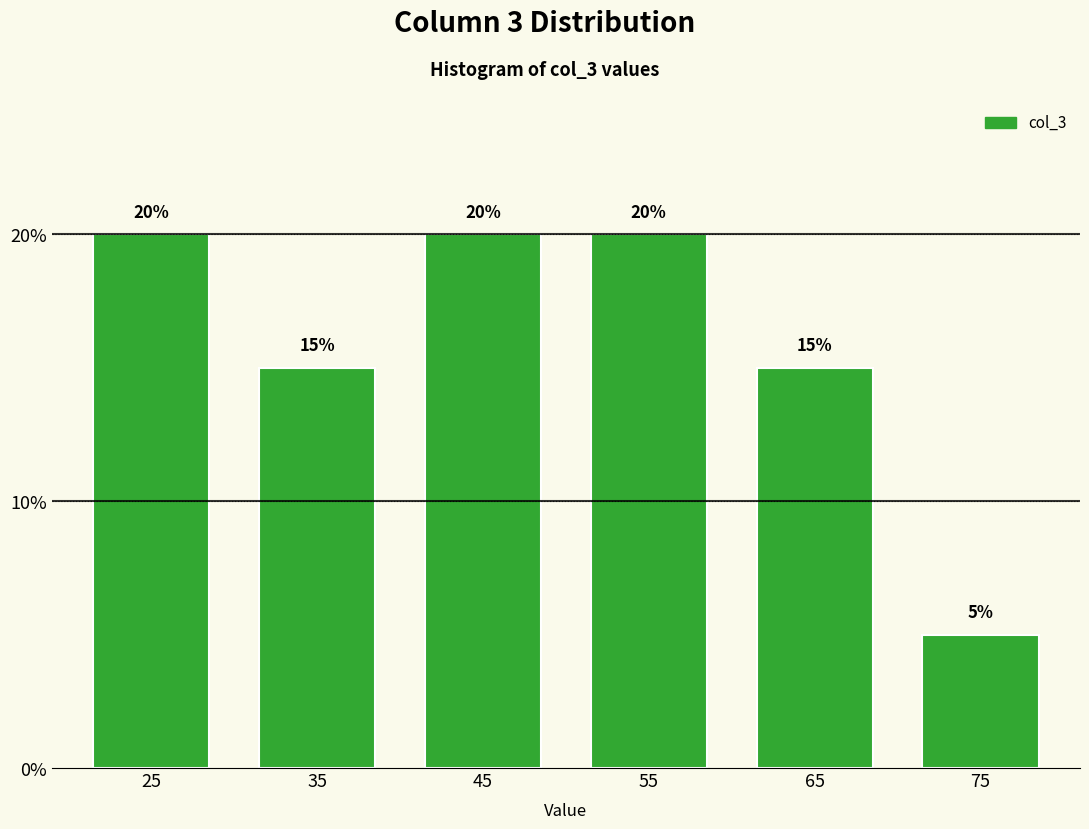

Reading right to left, extract all data points from this chart.

75=5	65=15	55=20	45=20	35=15	25=20